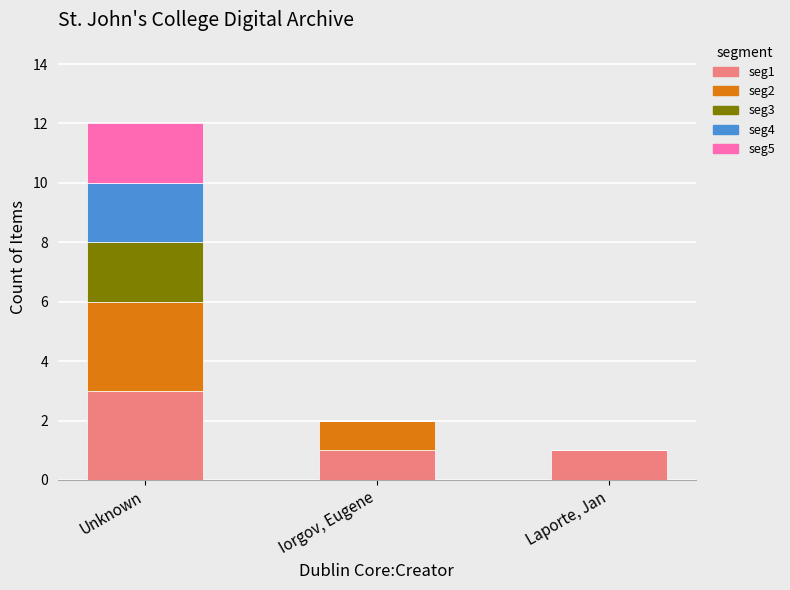

At which label does seg1 reach its peak?

Unknown